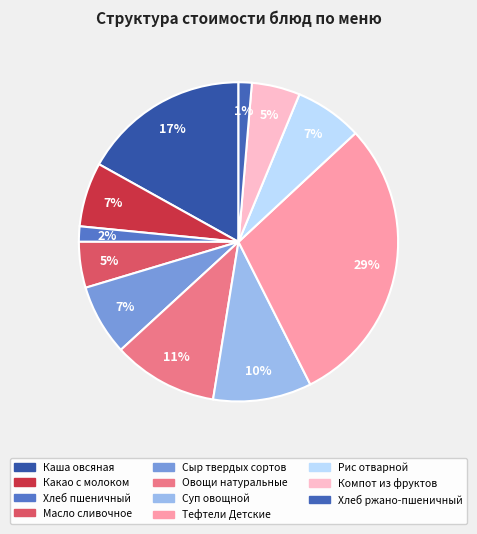

Is the sum of Сыр твердых сортов and Масло сливочное greater than half?

No